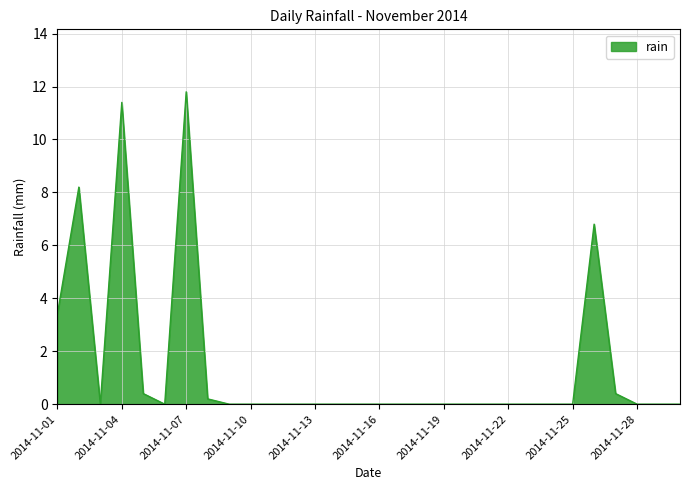

What is the maximum value shown in the chart?

11.8